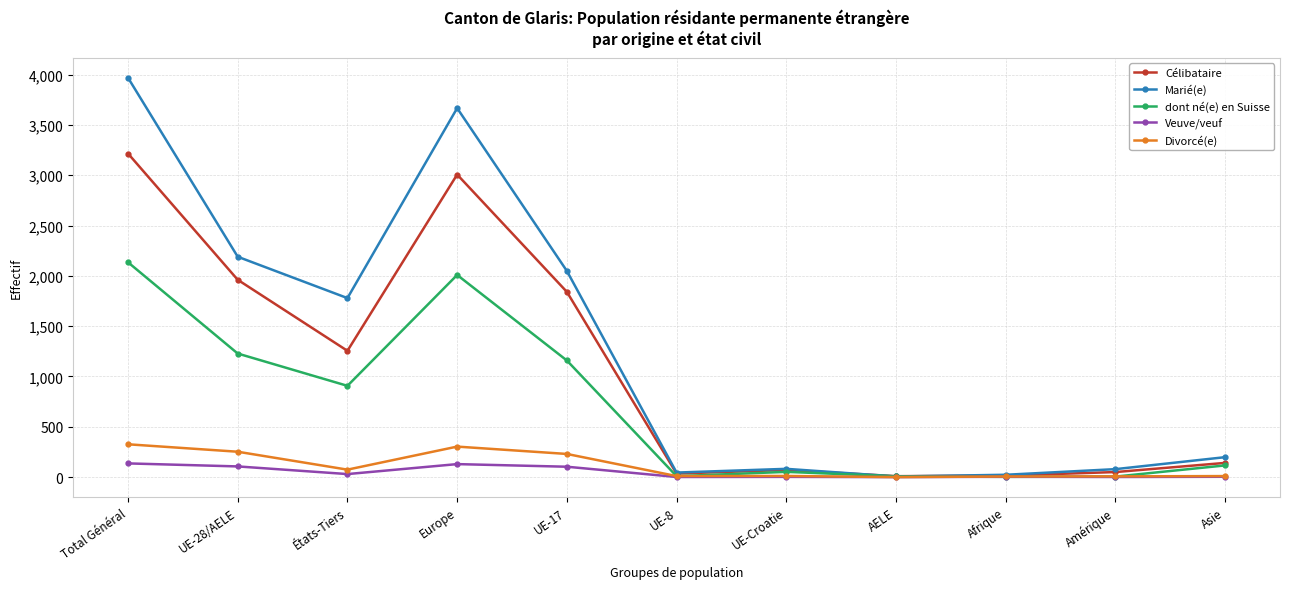

Is it true that Divorcé(e) equals 7 at Amérique?

True